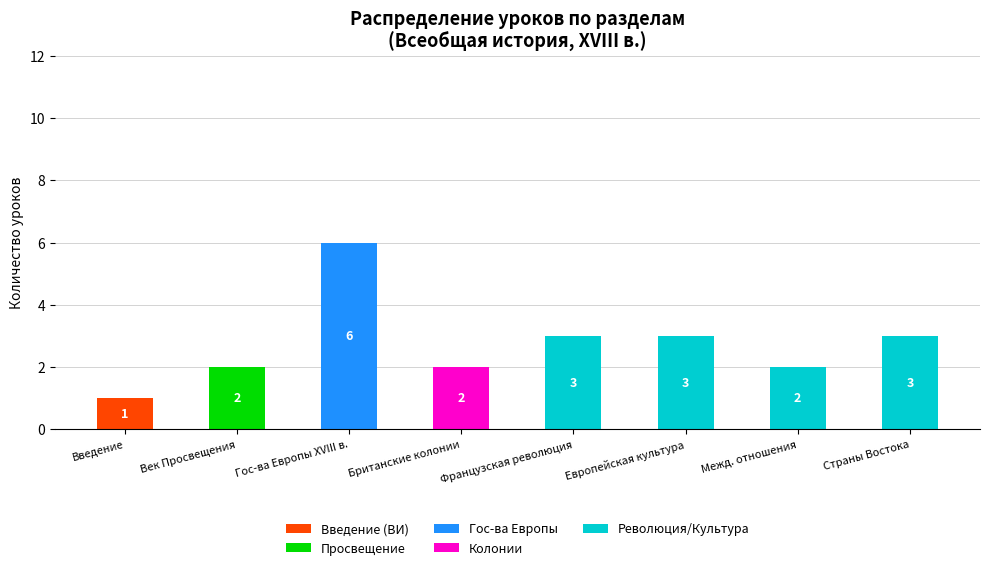

At which category is the sum across all series the highest?

Гос-ва Европы XVIII в.